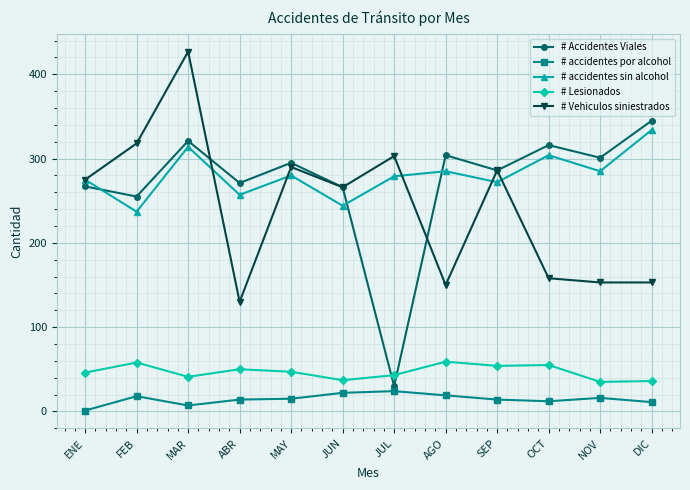

True or false: # Vehiculos siniestrados and # accidentes sin alcohol cross at least once.

True